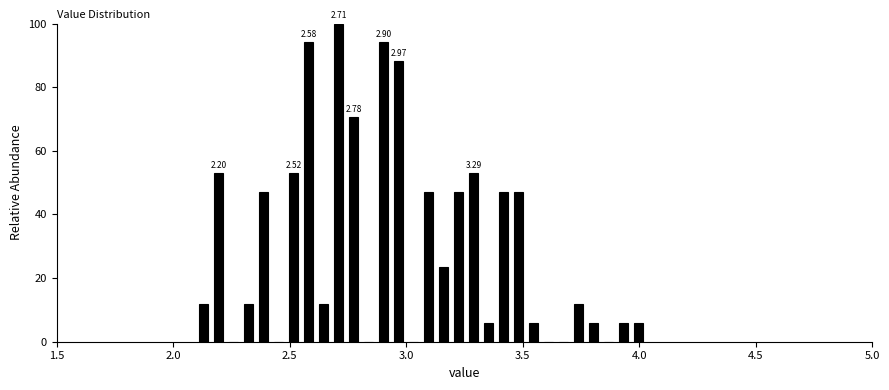

Around what value on the x-axis is the tallest bar? Give the approximate position of its centre, as read against the axis.

2.70